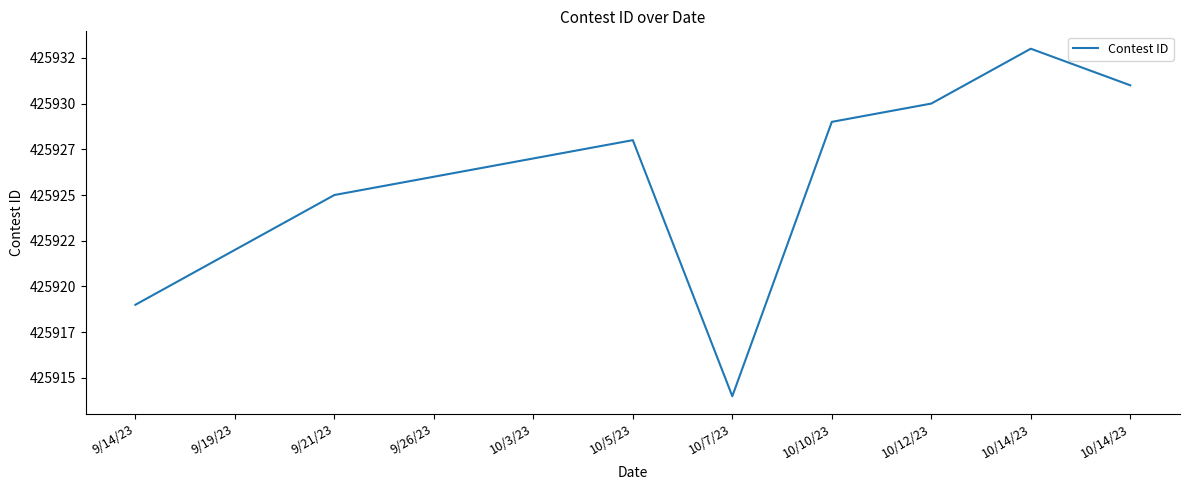

Is this an area chart (filled region under the line)?

No